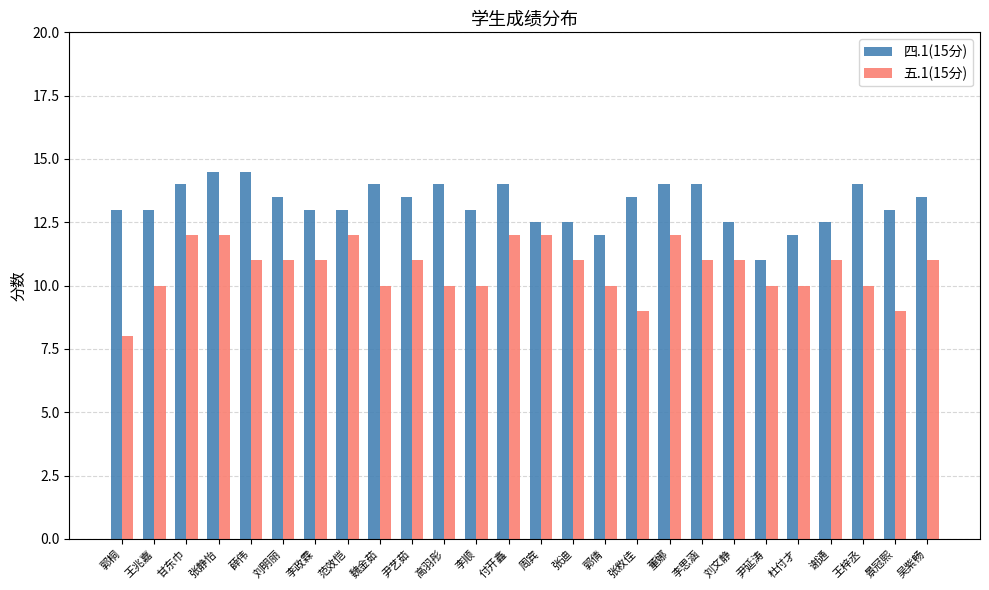

What is the difference between the maximum and minimum values in the 五.1(15分) series?

4.0